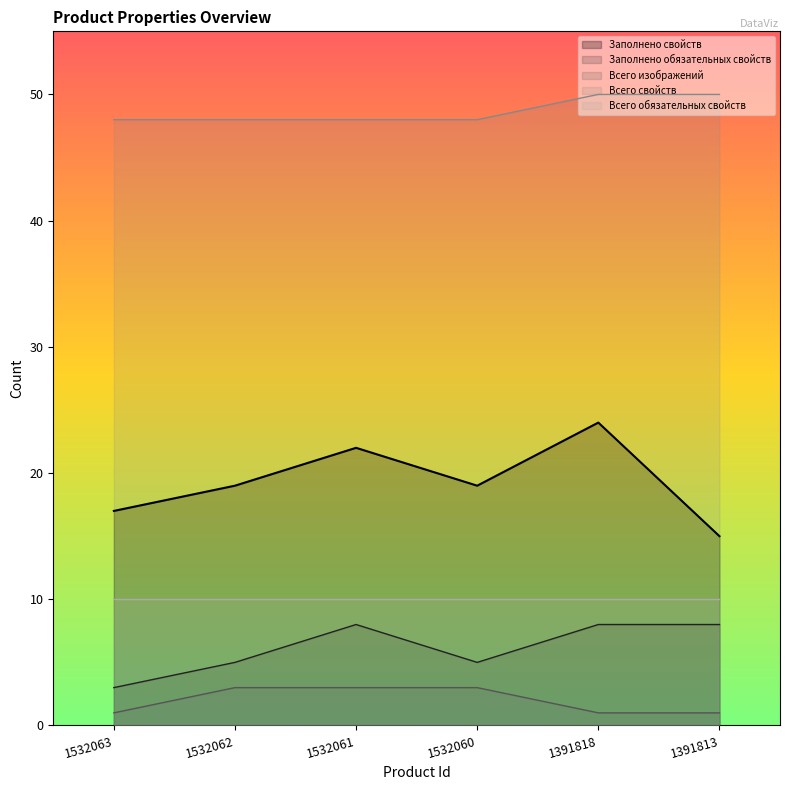

The value of Всего изображений at 1532063 is 1. True or false?

False